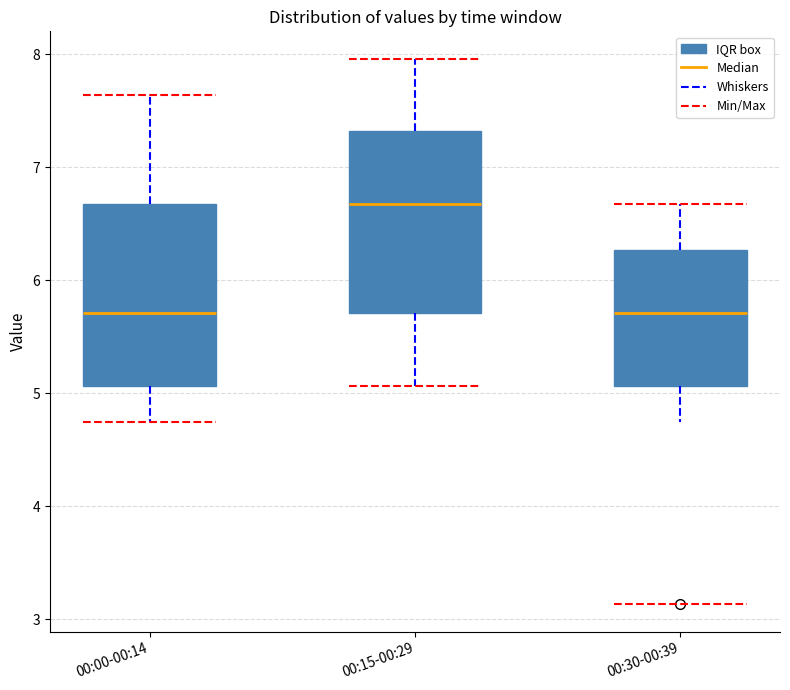

Reading left to right, read every box against the y-axis: the position of its median line, the range the box covers, and the ends of its whiskers. The values are not printed on the chart, so give them approximately, as read against the axis.

00:00-00:14: median 5.7, box 5.1 to 6.7, whiskers 4.7 to 7.6
00:15-00:29: median 6.7, box 5.7 to 7.3, whiskers 5.1 to 8.0
00:30-00:39: median 5.7, box 5.1 to 6.3, whiskers 4.7 to 6.7